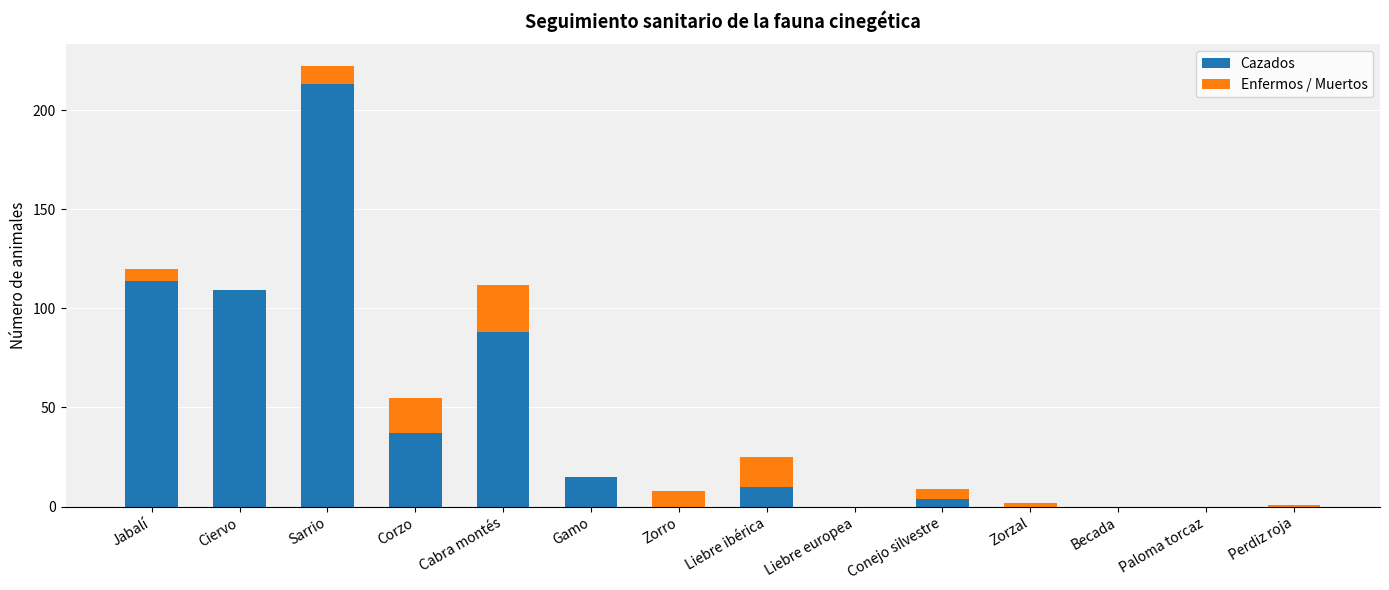

Reading left to right, what are the values for Cazados?

Jabalí=114	Ciervo=109	Sarrio=213	Corzo=37	Cabra montés=88	Gamo=15	Zorro=0	Liebre ibérica=10	Liebre europea=0	Conejo silvestre=4	Zorzal=0	Becada=0	Paloma torcaz=0	Perdiz roja=0